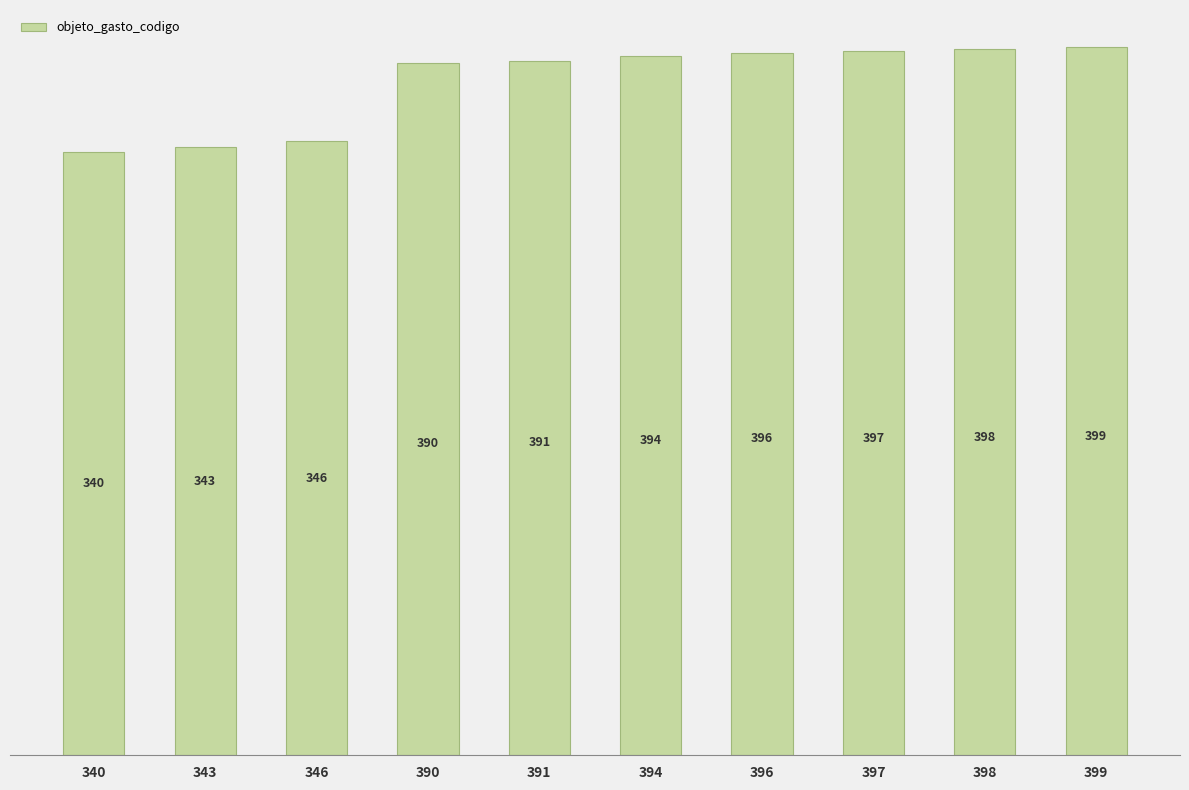

What is the smallest value displayed?

340